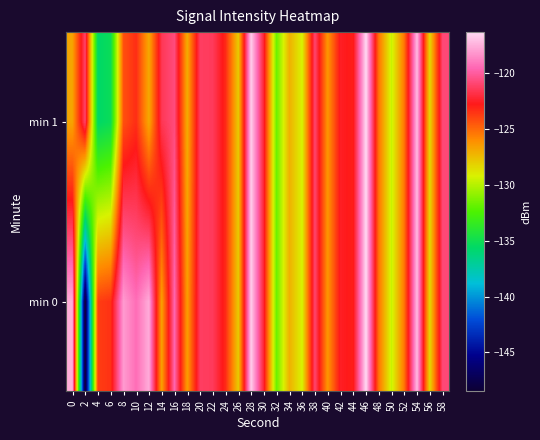

How many series are shown in this chart?

2